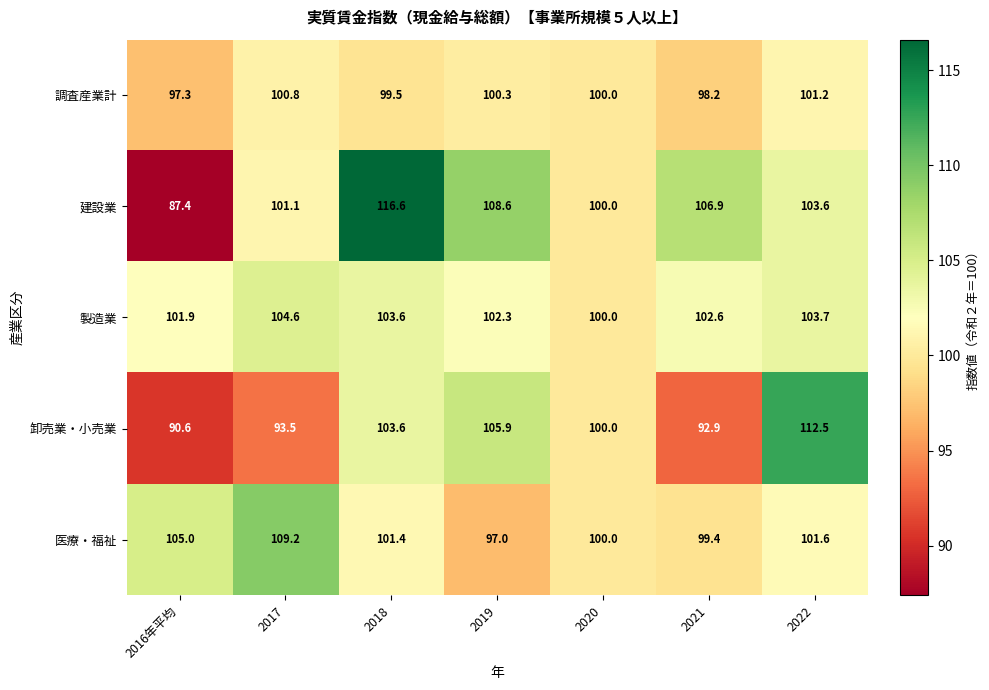

Which category has the highest value in the 卸売業・小売業 series?

2022